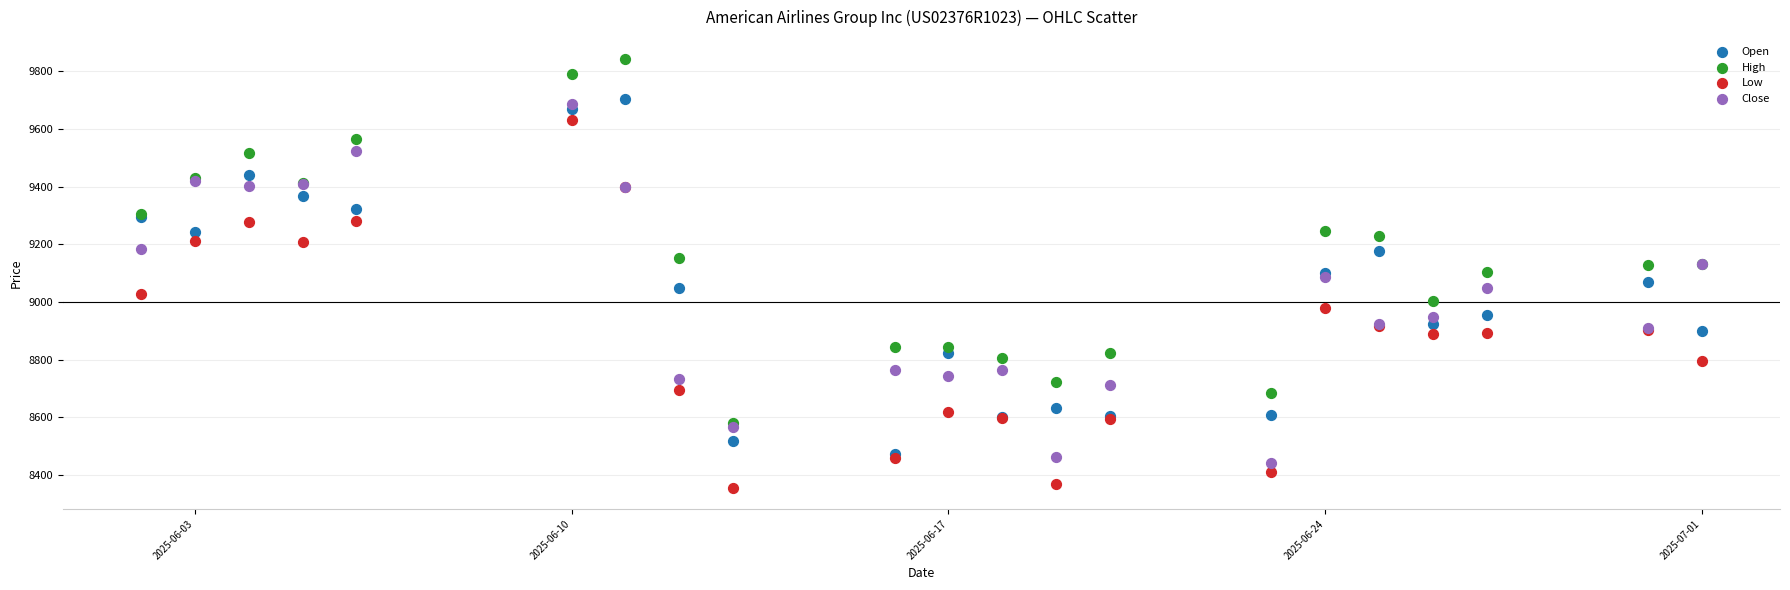

What are all the series names shown in the legend?

Open, High, Low, Close